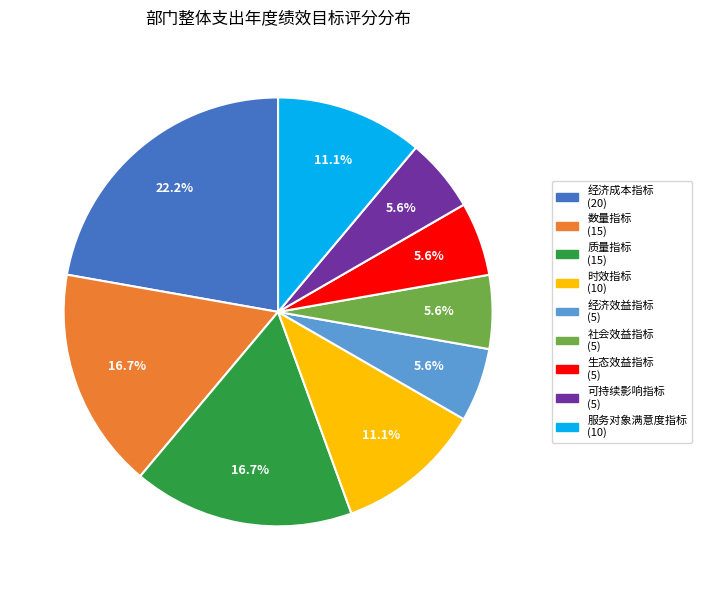

True or false: 经济效益指标 accounts for 13% of the total.

False